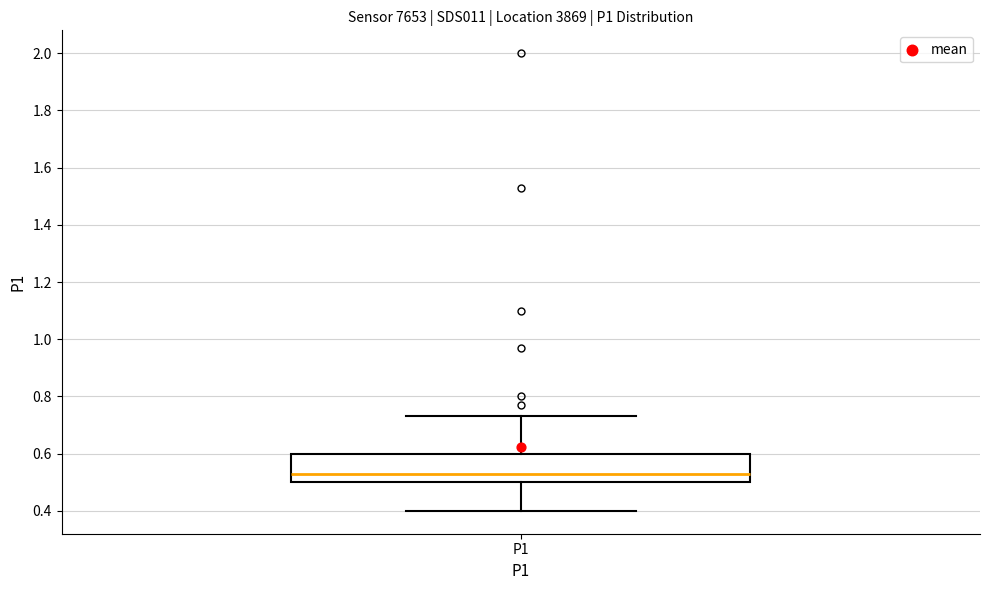

Transcribe this box plot: give where the median line is, the range the box spans, and where the two whiskers end, as read against the y-axis. The values are not printed on the chart, so give them approximately, as read against the axis.

median 0.54, box 0.50 to 0.60, whiskers 0.40 to 0.74